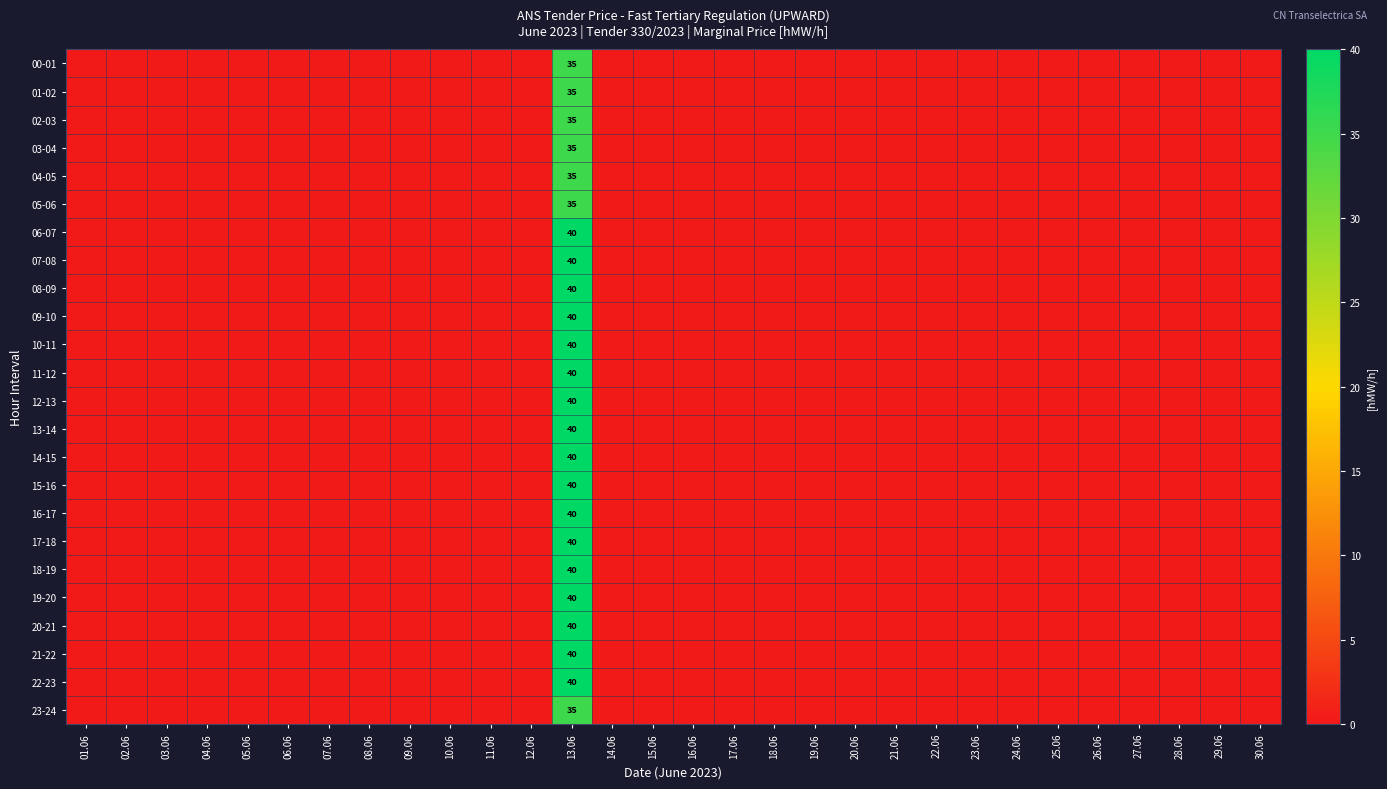

The value of 01-02 at 09.06 is 0. True or false?

True